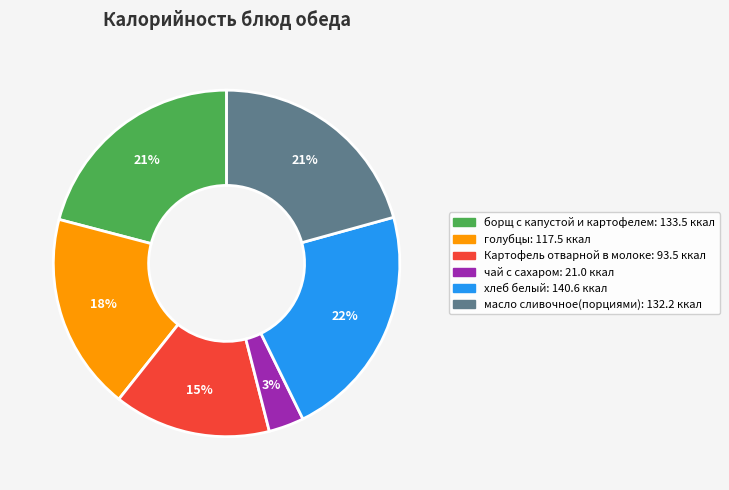

Is it true that Картофель отварной в молоке is 27% of the pie?

False